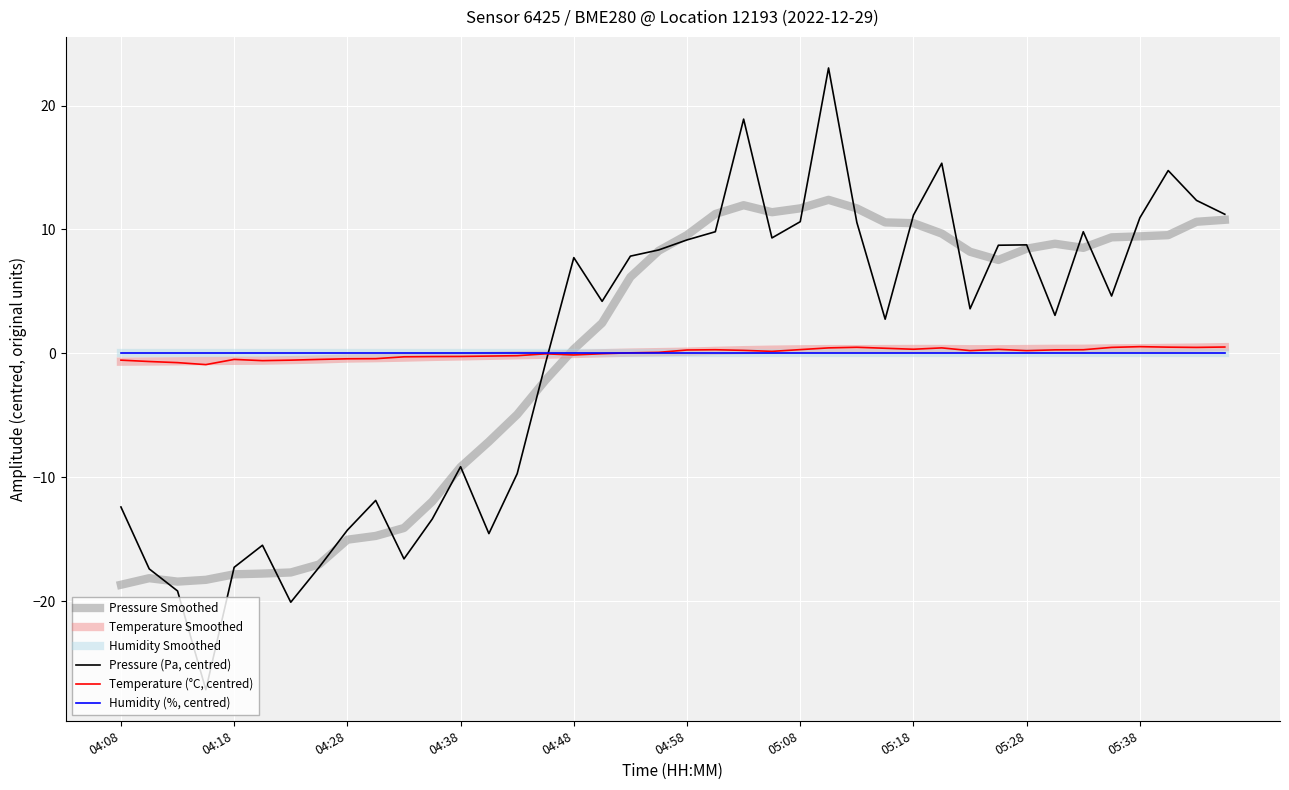

How many lines are shown in the chart?

6